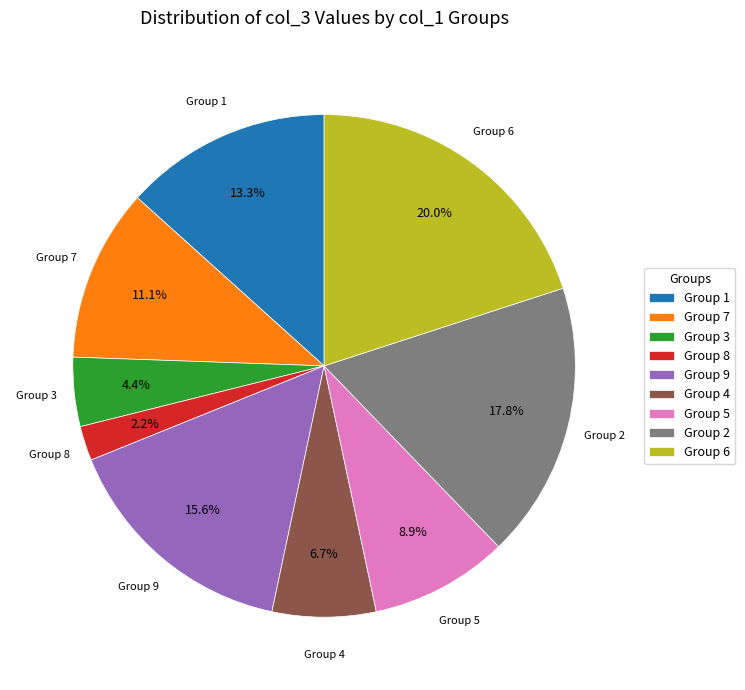

Does any single category account for the majority?

No